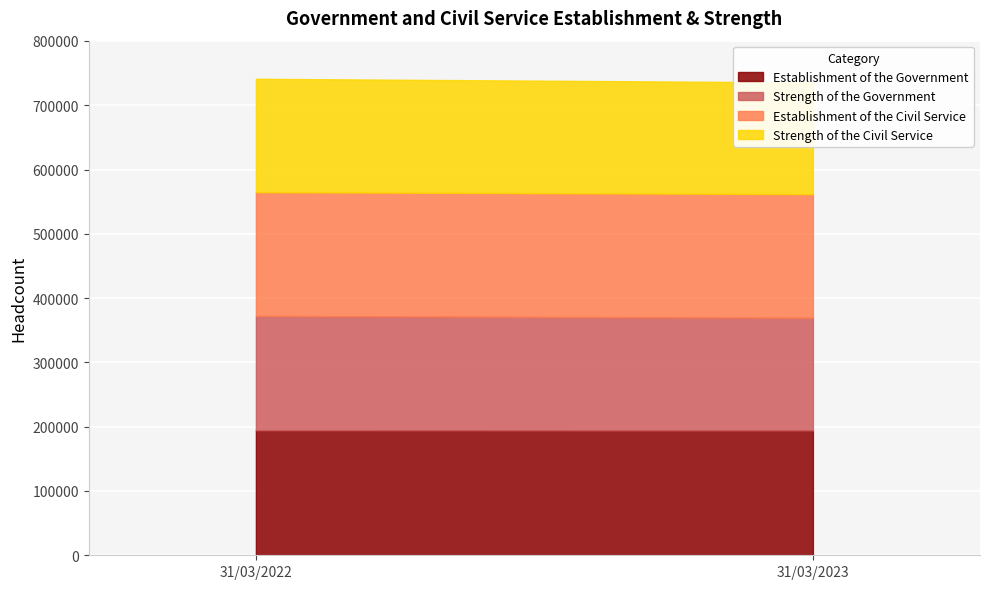

What are all the series names shown in the legend?

Establishment of the Government, Strength of the Government, Establishment of the Civil Service, Strength of the Civil Service